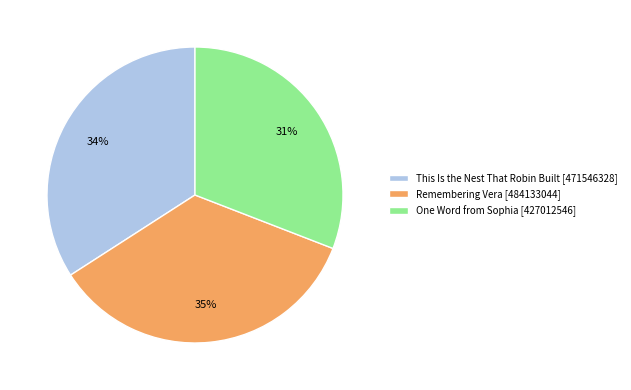

To the nearest percent, what is the difference between the Remembering Vera and This Is the Nest That Robin Built slice percentages?

1%